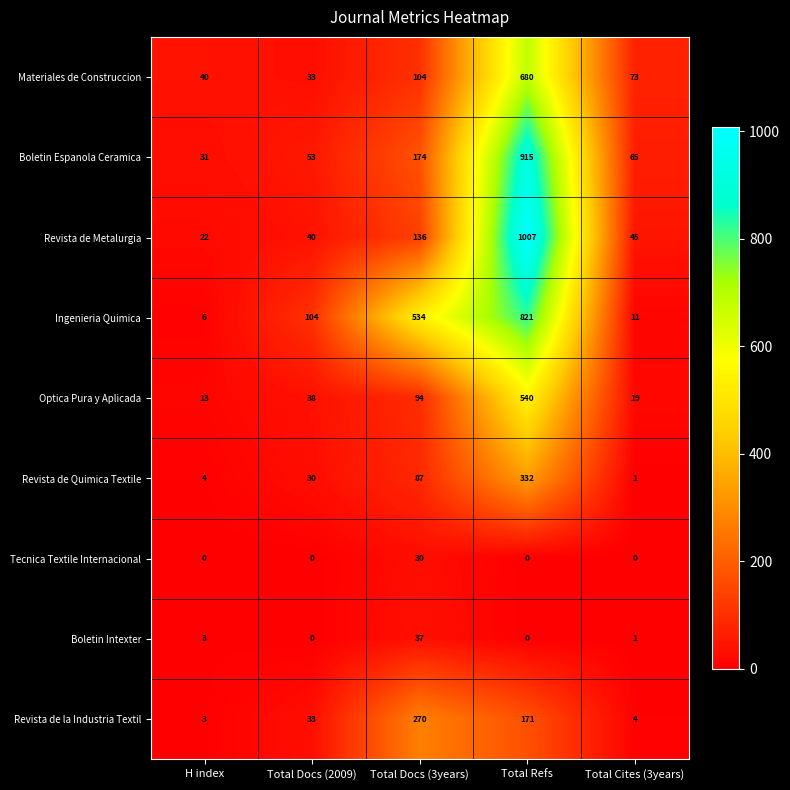

At how many categories does at least one series exceed 34?

5